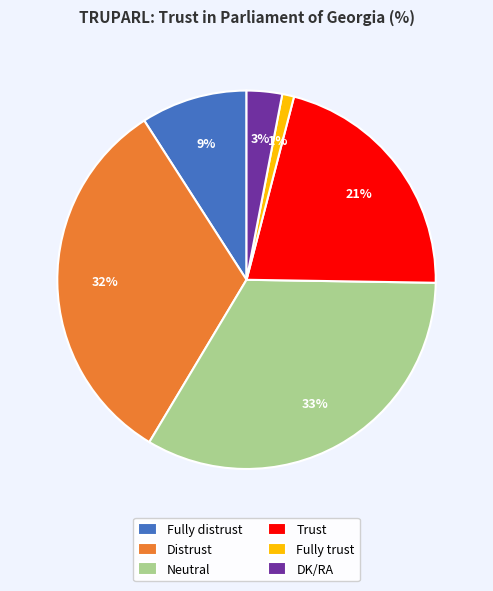

Rank the categories by value from highest to lowest.

Neutral, Distrust, Trust, Fully distrust, DK/RA, Fully trust